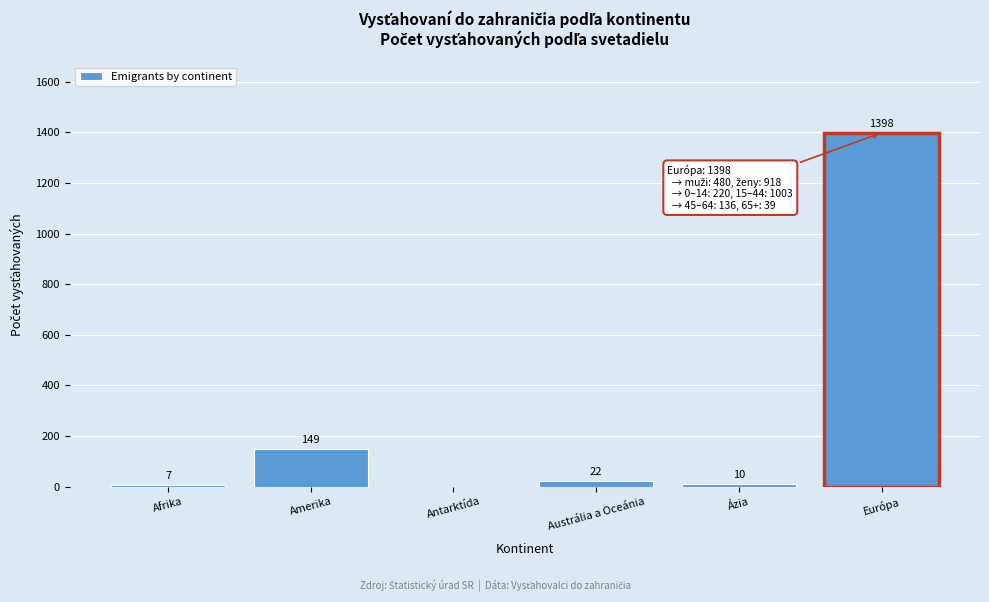

Reading left to right, list all the values displayed in this chart.

Afrika=7	Amerika=149	Antarktída=0	Austrália a Oceánia=22	Ázia=10	Európa=1398